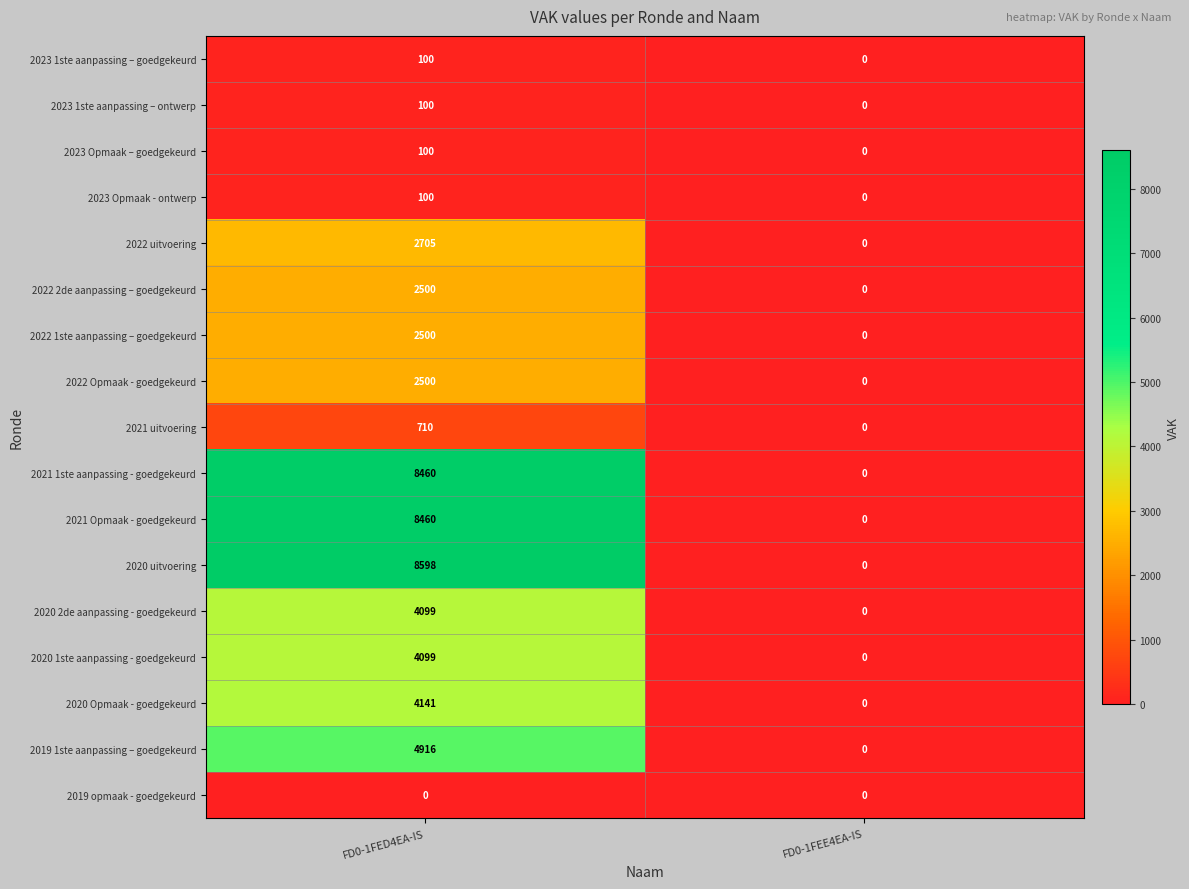

What is the maximum value for 2022 Opmaak - goedgekeurd?

2500